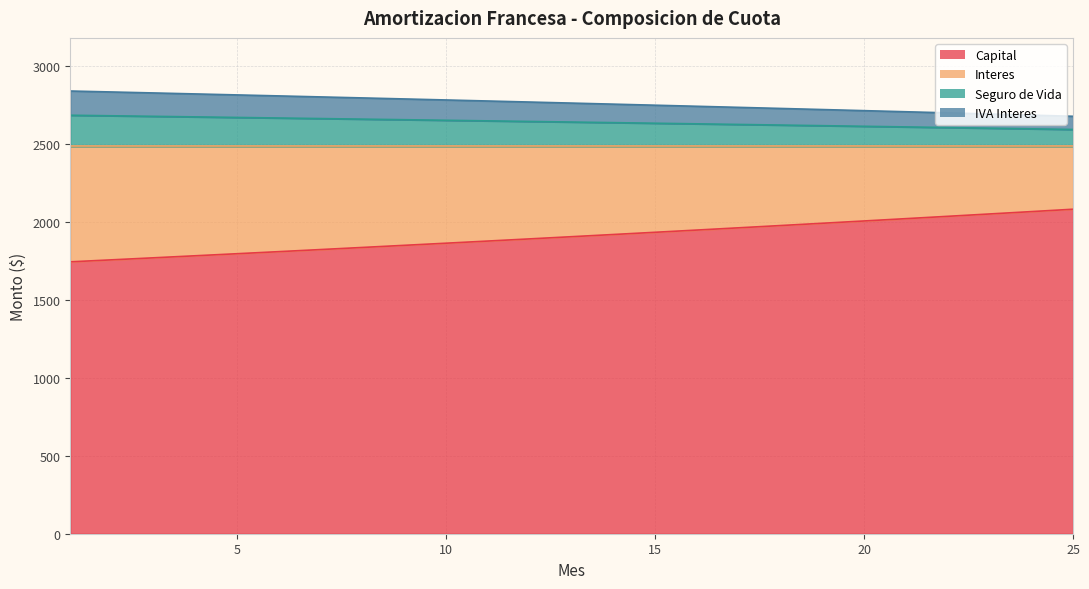

At which label does Capital first exceed 1904?

13